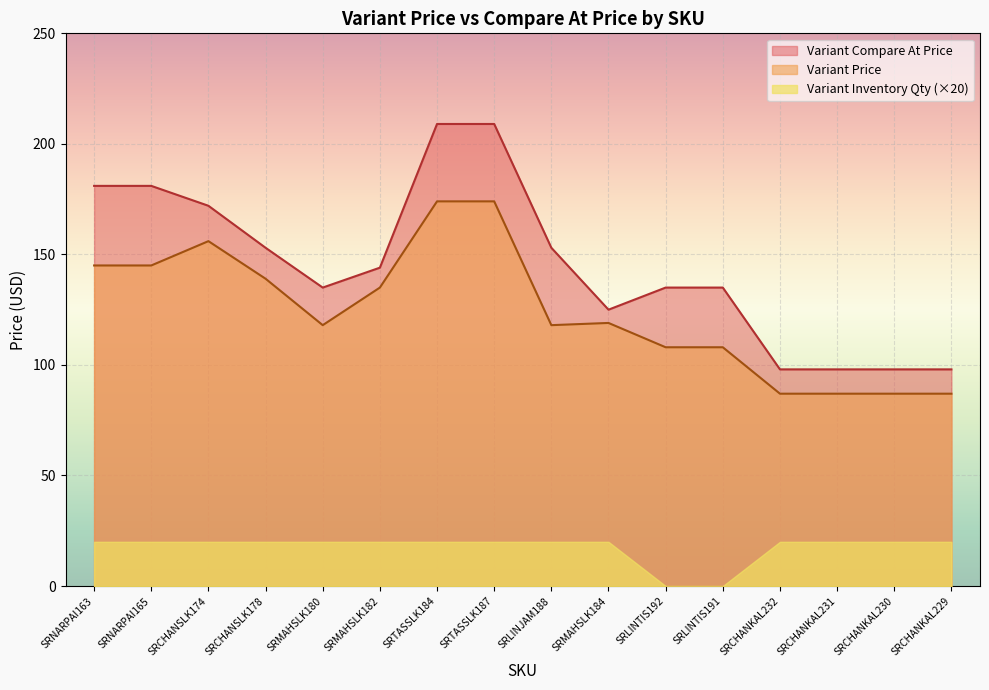

Reading left to right, what are all the values shown in this chart?

Variant Price: 145	145	156	139	118	135	174	174	118	119	108	108	87	87	87	87
Variant Compare At Price: 181	181	172	153	135	144	209	209	153	125	135	135	98	98	98	98